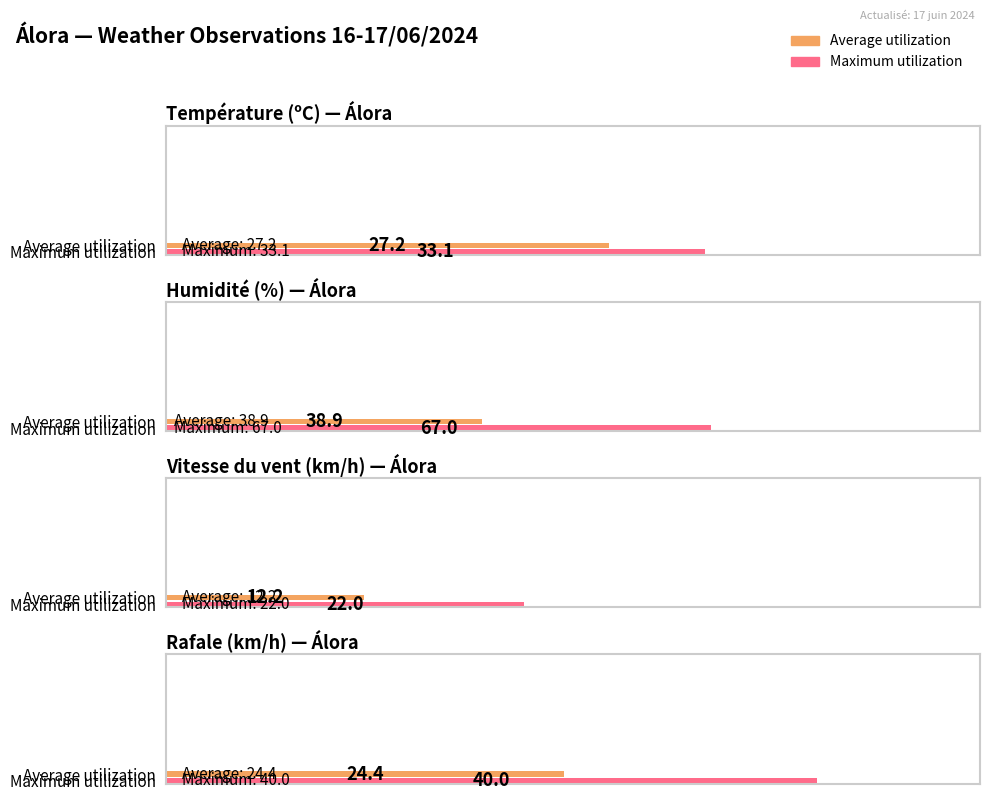

Does the chart contain any negative values?

No